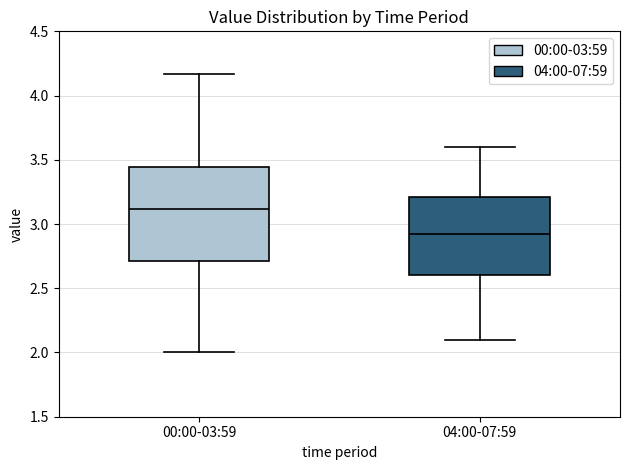

Which box is the tallest, from its lower edge to its upper edge?

00:00-03:59